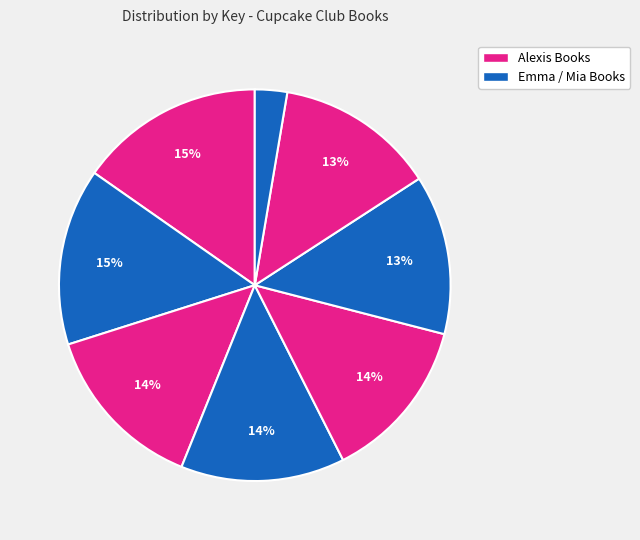

Count the number of slices in the pie.

8